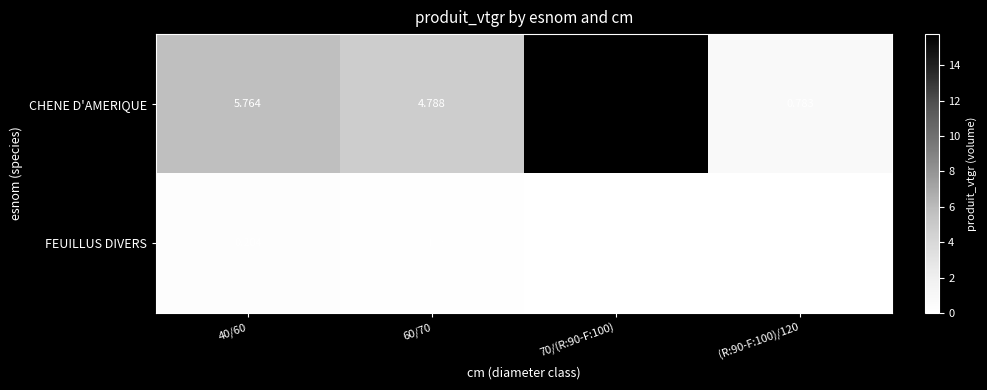

Which series has the largest total across all categories?

CHENE D'AMERIQUE